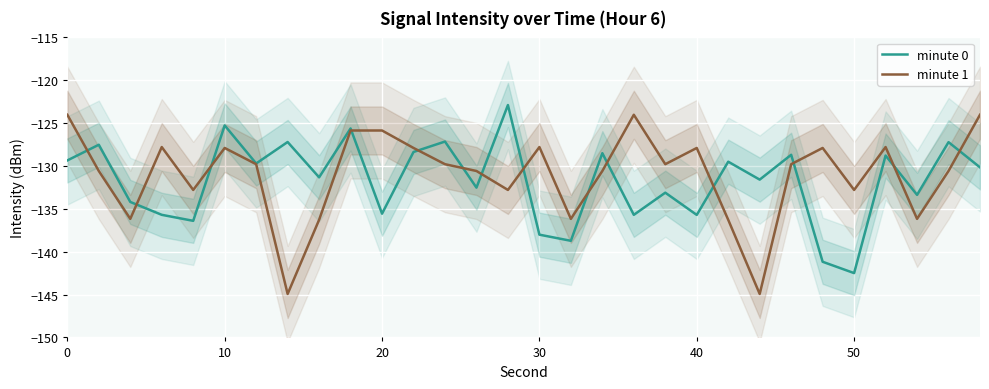

What is the lowest value of the minute 0 series?

-142.5